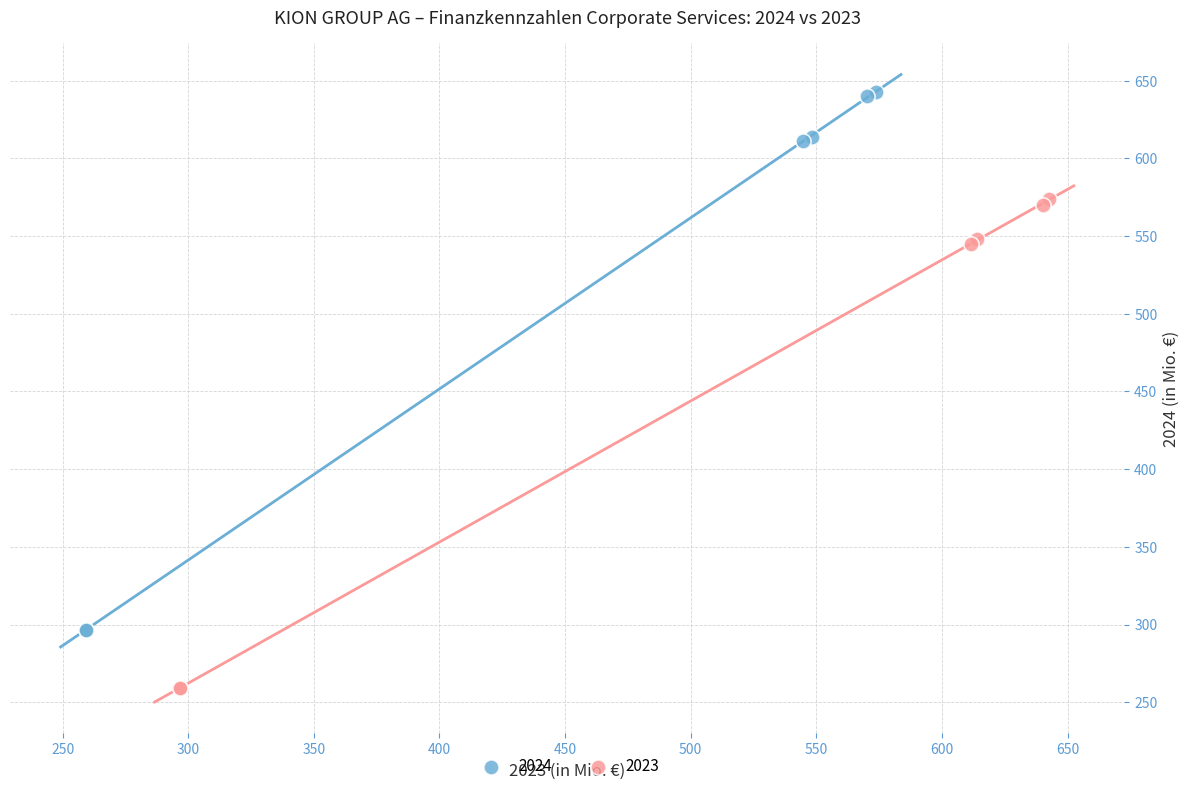

Which series has the largest Y range (max minus min)?

2024